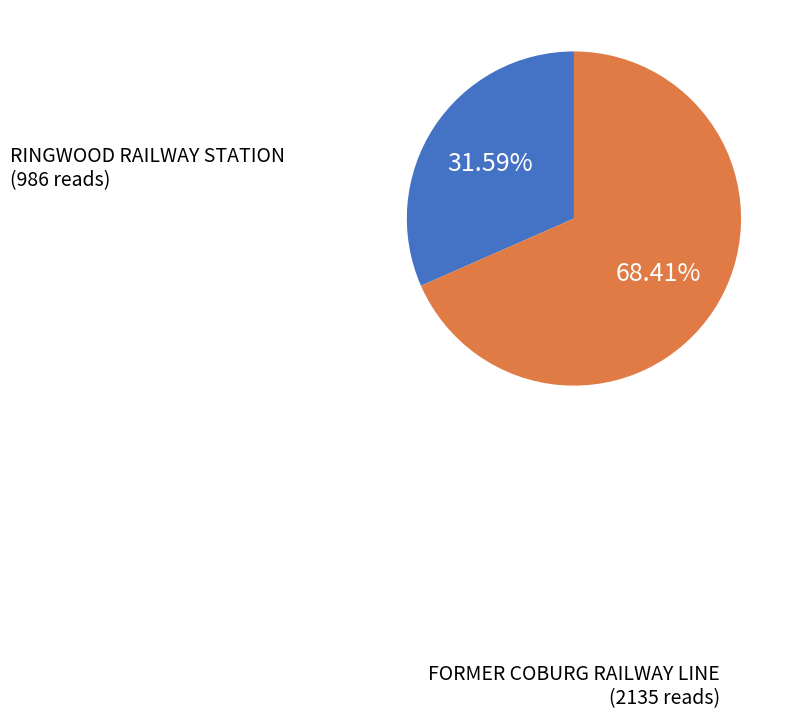

Is there a majority slice in this chart?

Yes